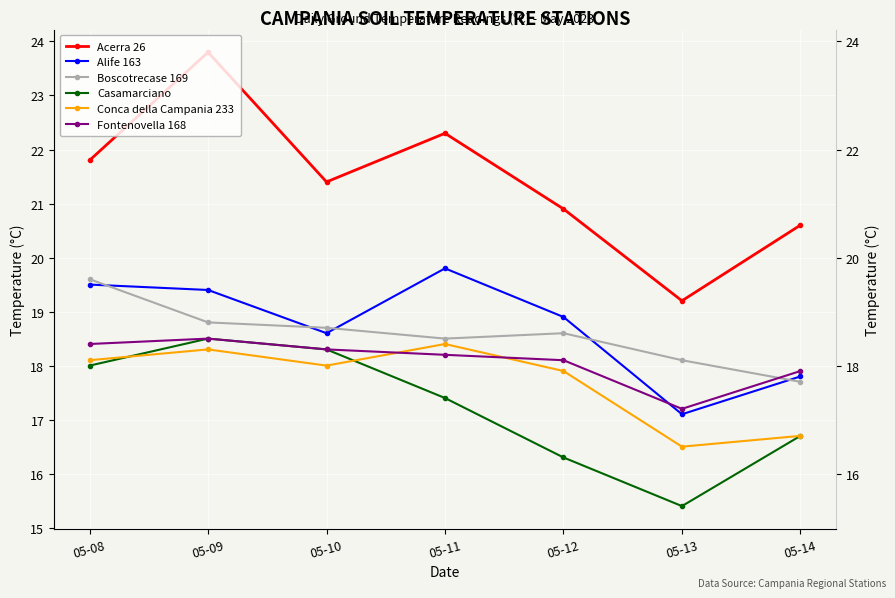

At which label does Fontenovella 168 first exceed 18?

05-08